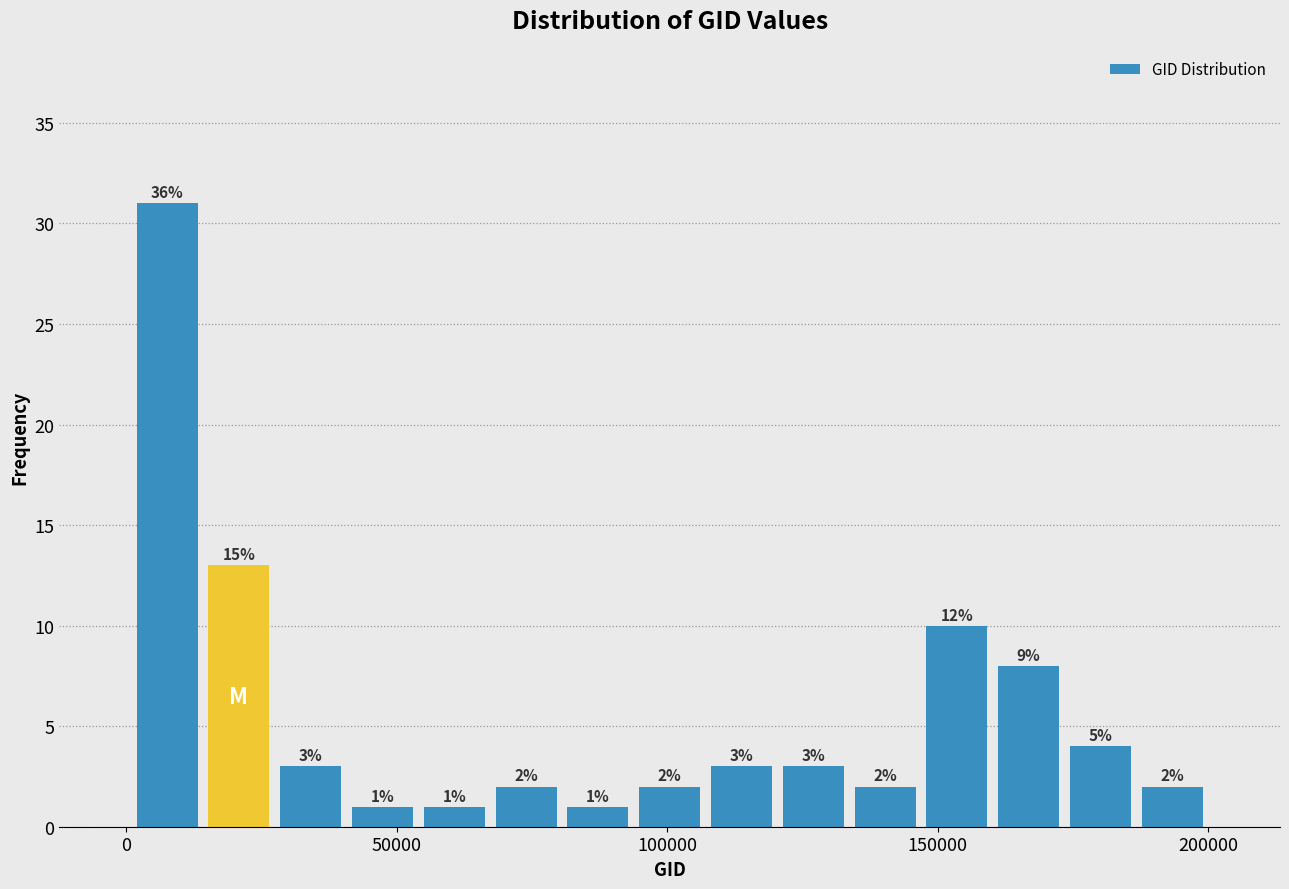

Around what value on the x-axis is the tallest bar? Give the approximate position of its centre, as read against the axis.

10000